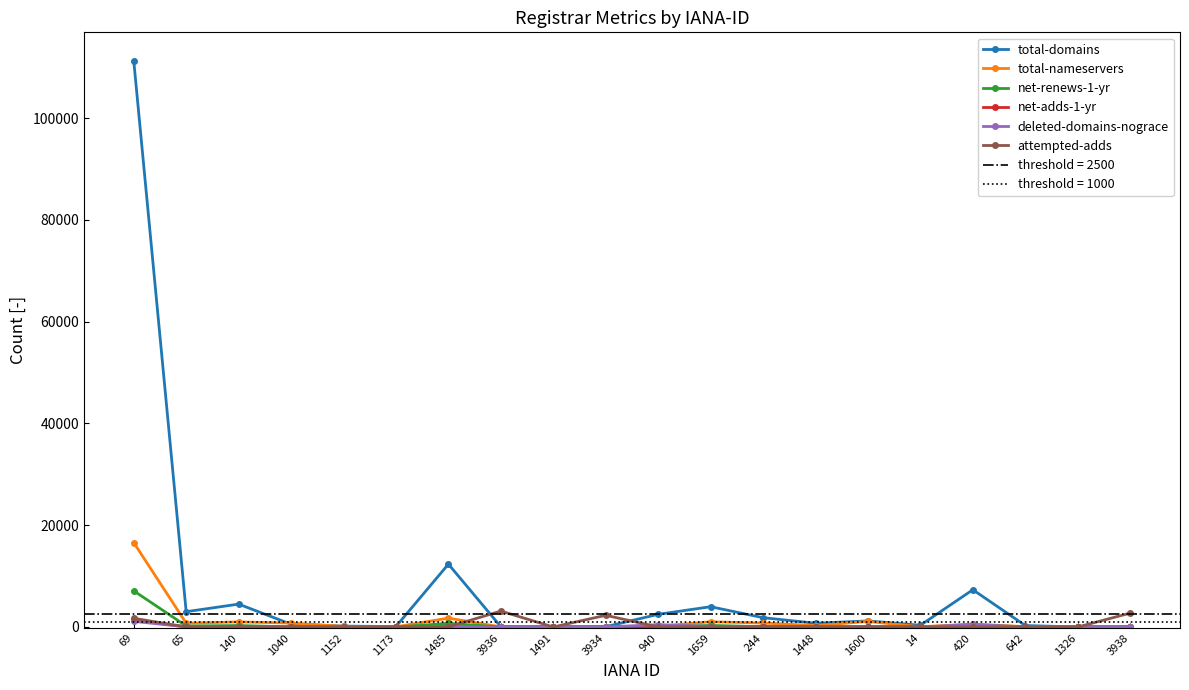

True or false: total-nameservers and deleted-domains-nograce cross at least once.

True